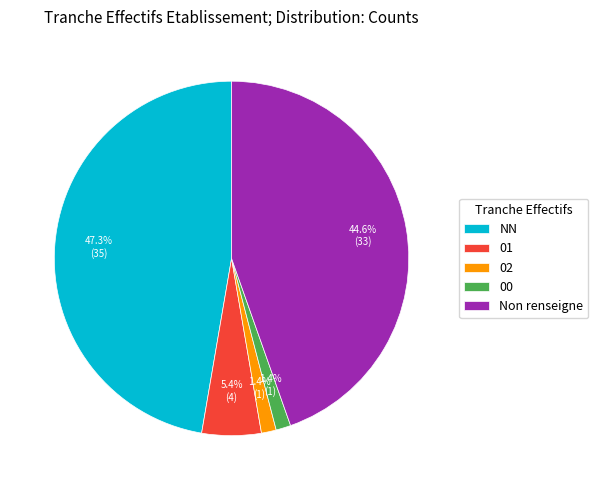

Which category has the biggest portion of the pie?

NN